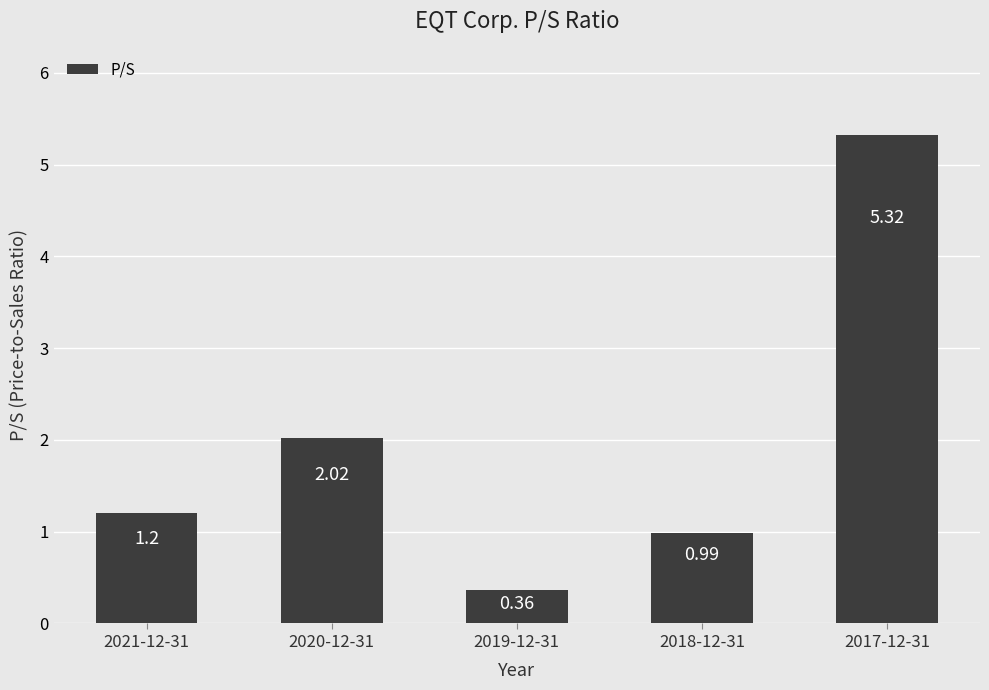

Which has a higher value, 2018-12-31 or 2021-12-31?

2021-12-31